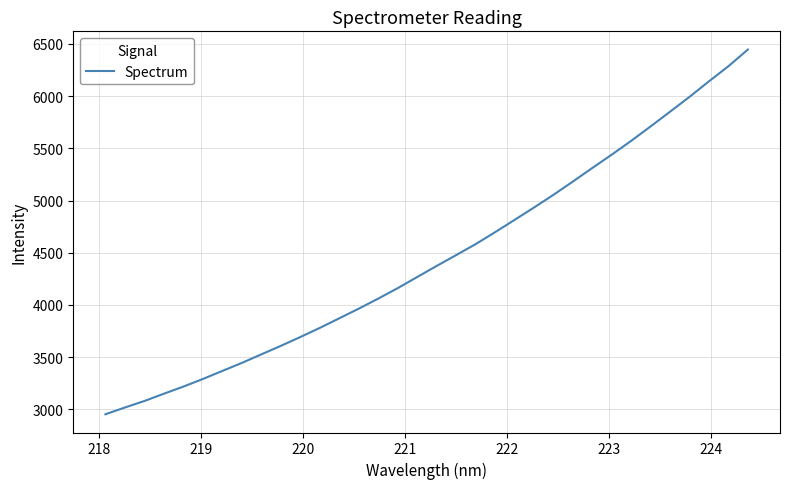

Does the chart have visible grid lines?

Yes